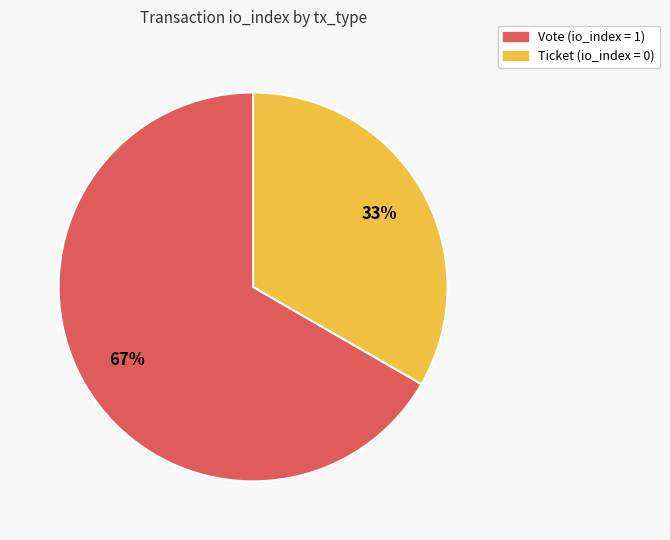

Does any single category account for the majority?

Yes